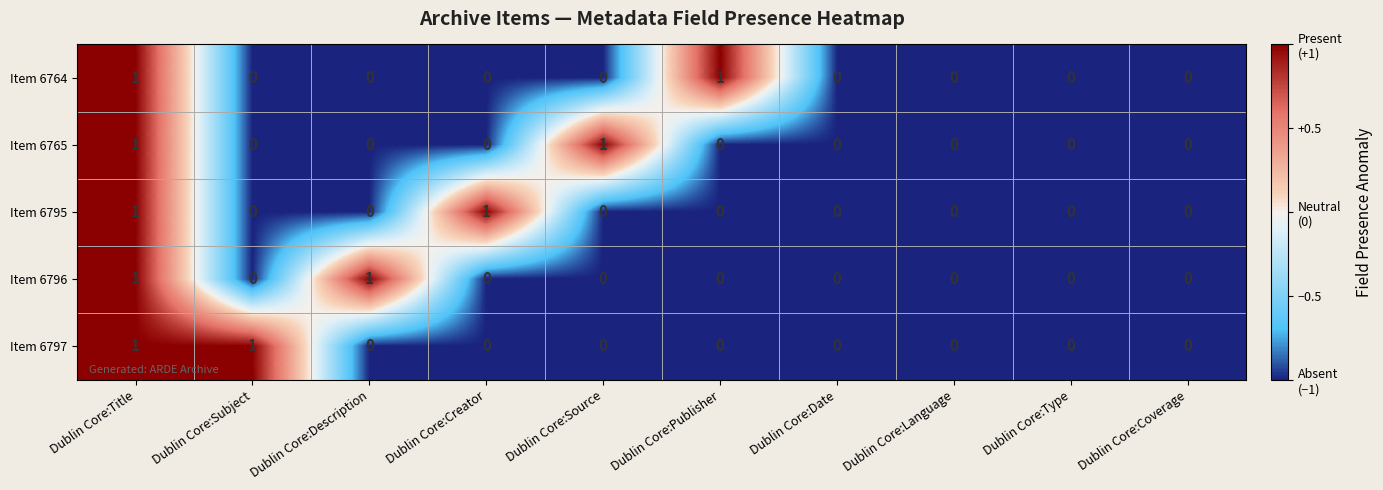

Is it true that Item 6797 equals 0 at Dublin Core:Type?

True